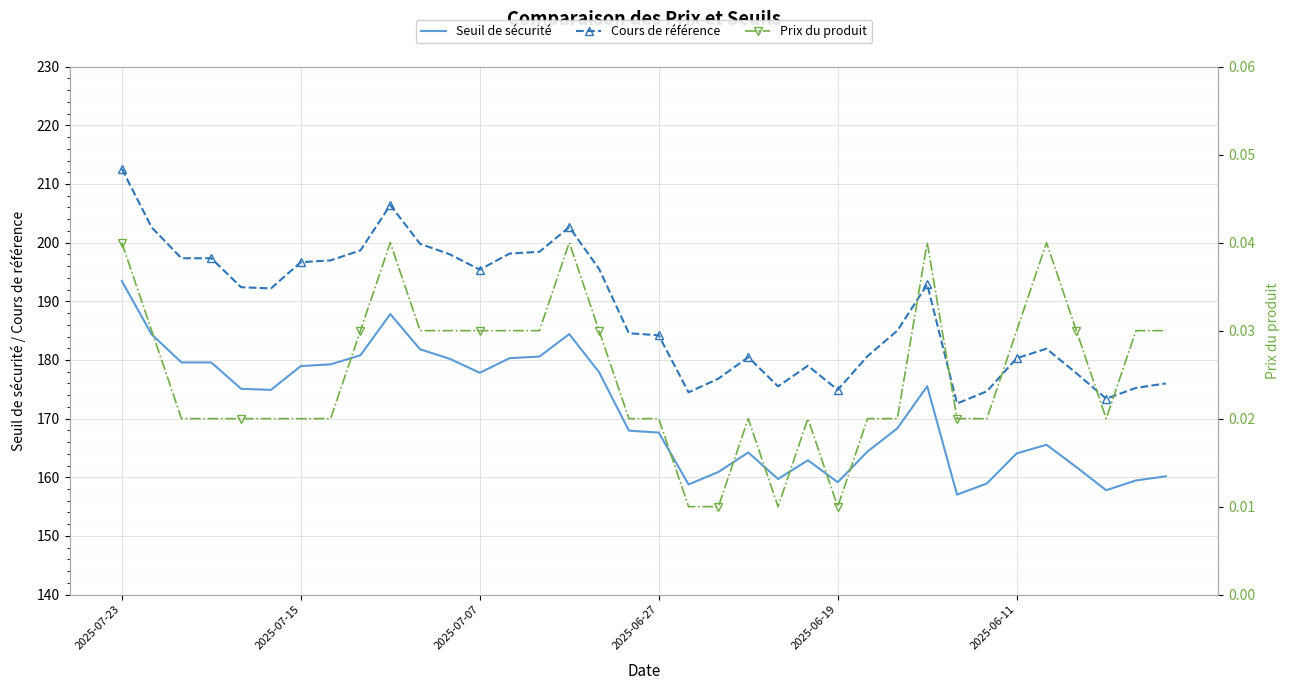

True or false: Cours de référence and Prix du produit cross at least once.

False